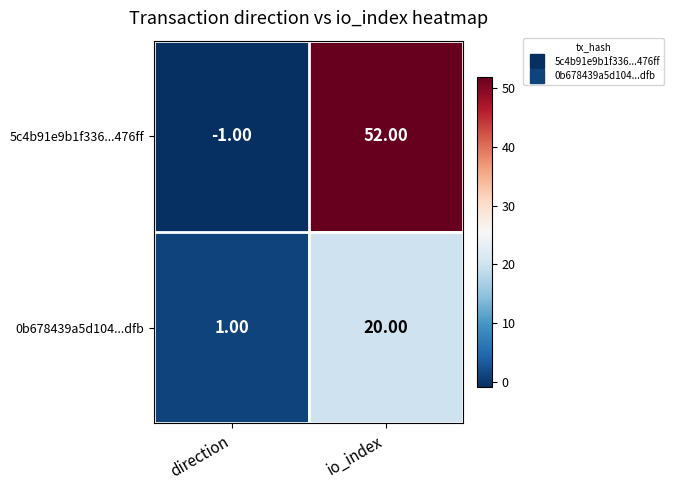

What is the sum of all 0b678439a5d104...dfb values?

21